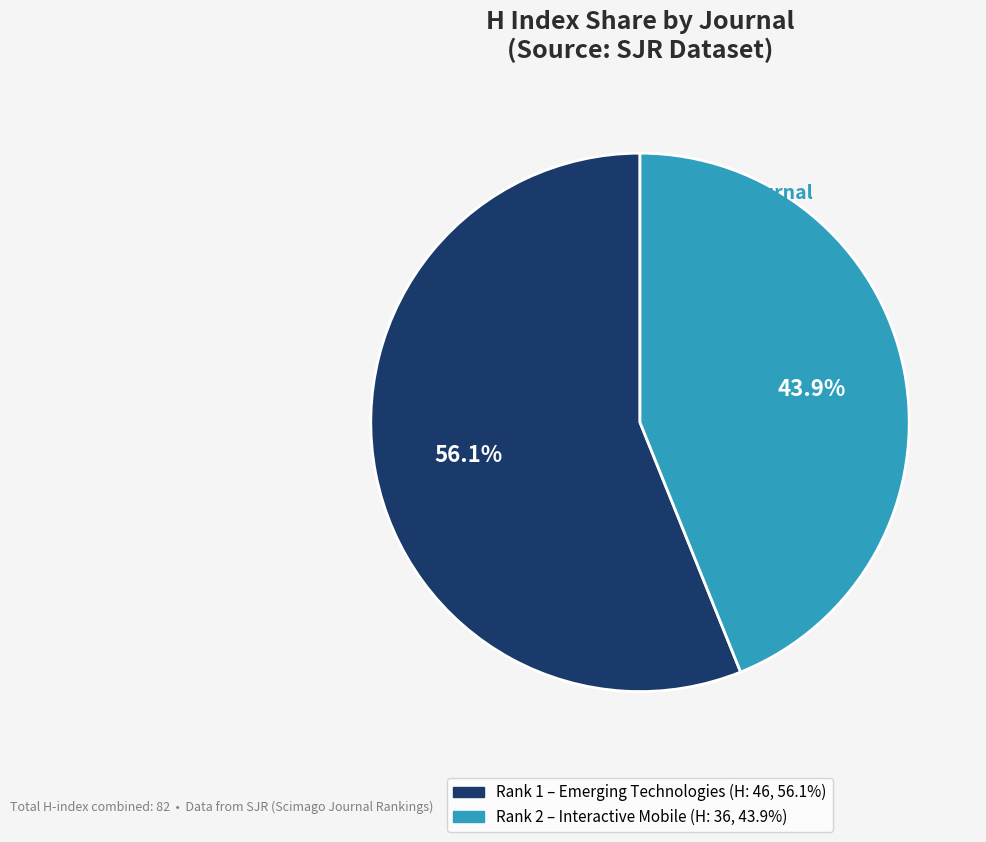

Does any single category account for the majority?

Yes